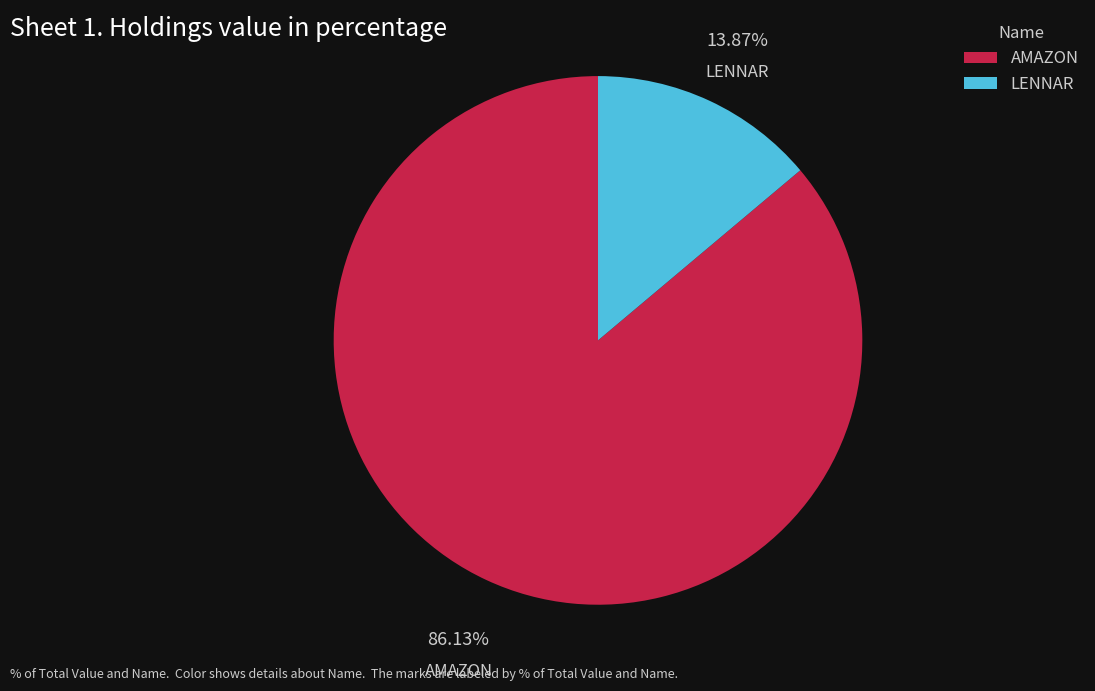

Which category accounts for the majority?

AMAZON